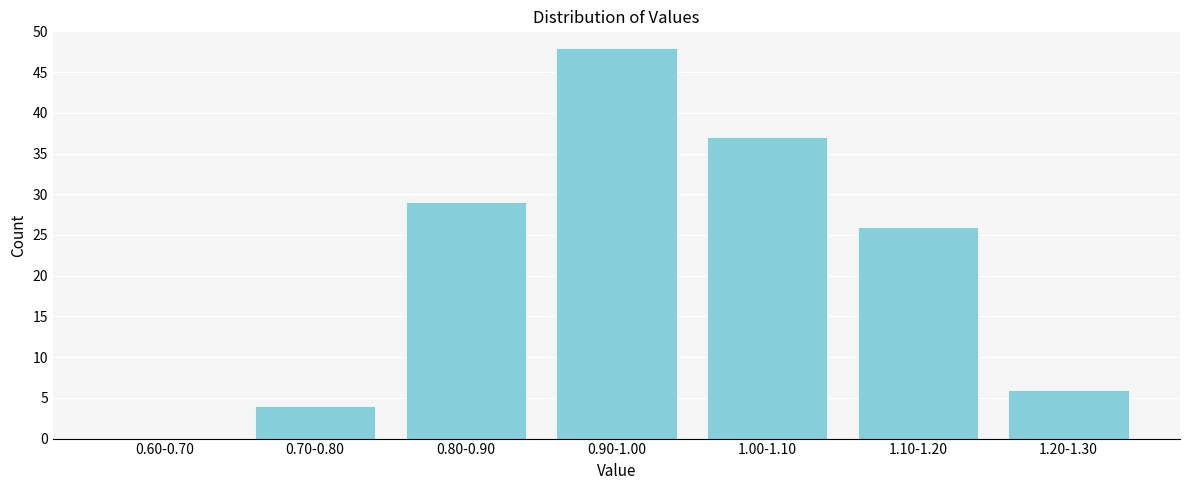

Reading left to right, what are all the values shown in this chart?

0.60-0.70=0	0.70-0.80=4	0.80-0.90=29	0.90-1.00=48	1.00-1.10=37	1.10-1.20=26	1.20-1.30=6